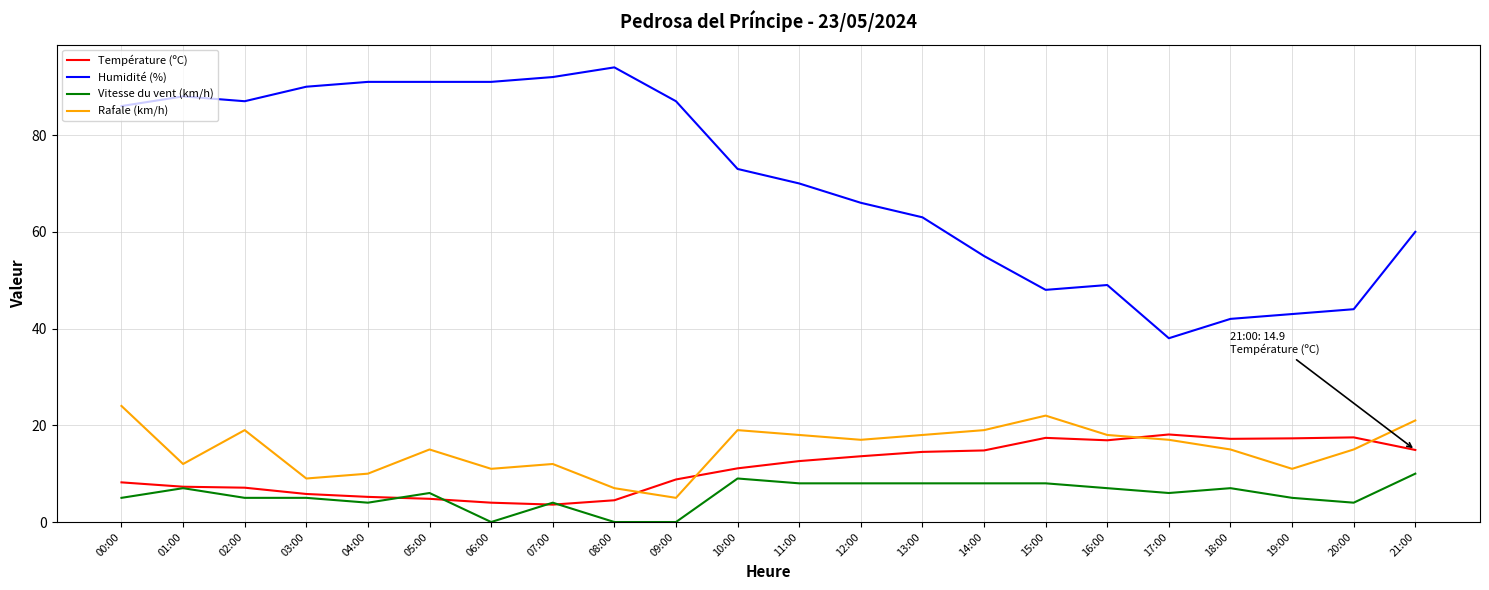

True or false: Humidité (%) and Température (ºC) intersect in this chart.

False